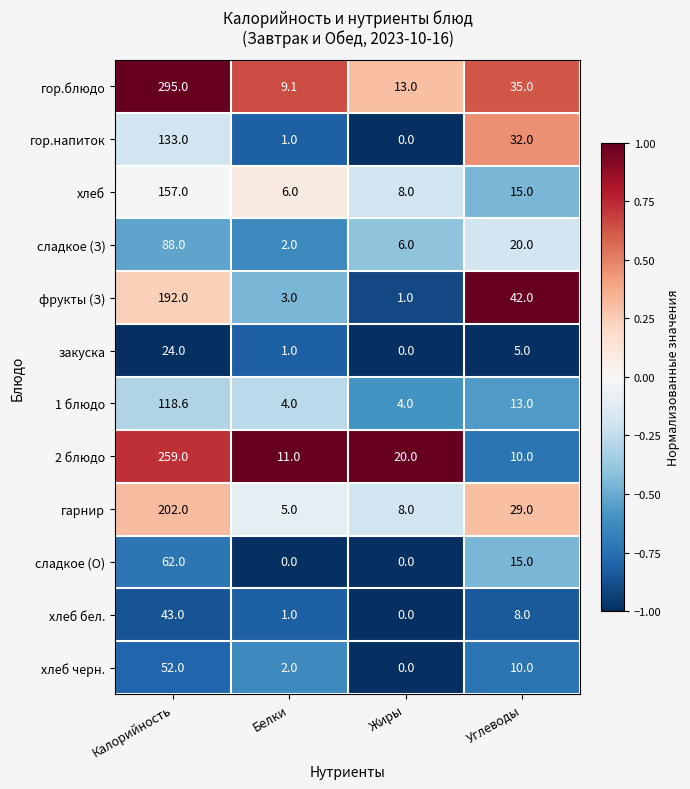

What is the sum of the гор.блюдо values at Калорийность and Углеводы?

330.0